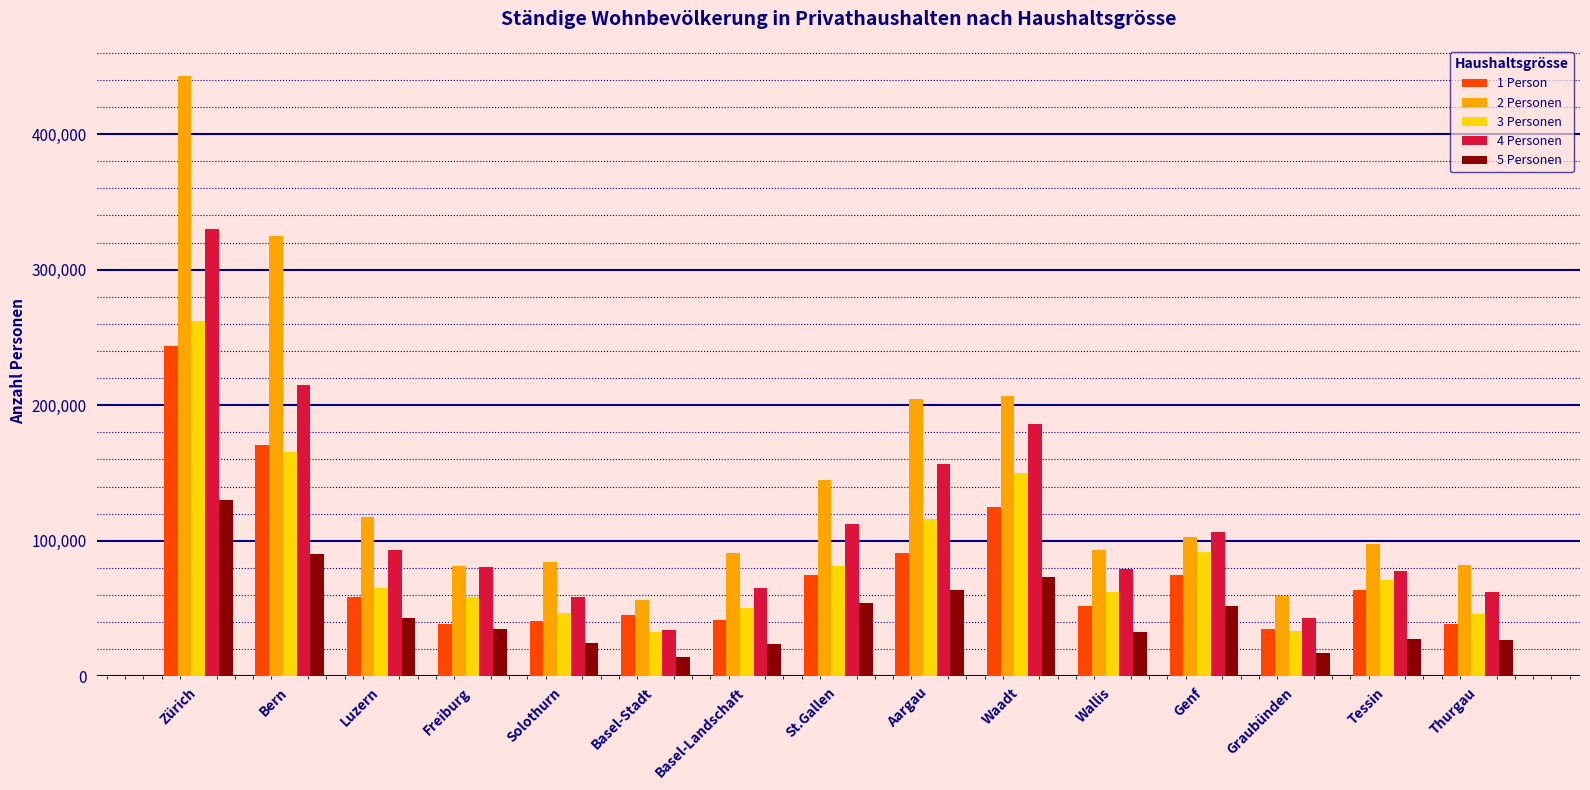

What is the smallest value displayed?

13940